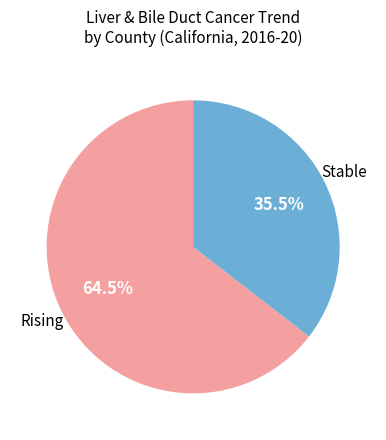

Is there any slice that represents more than half of the pie?

Yes